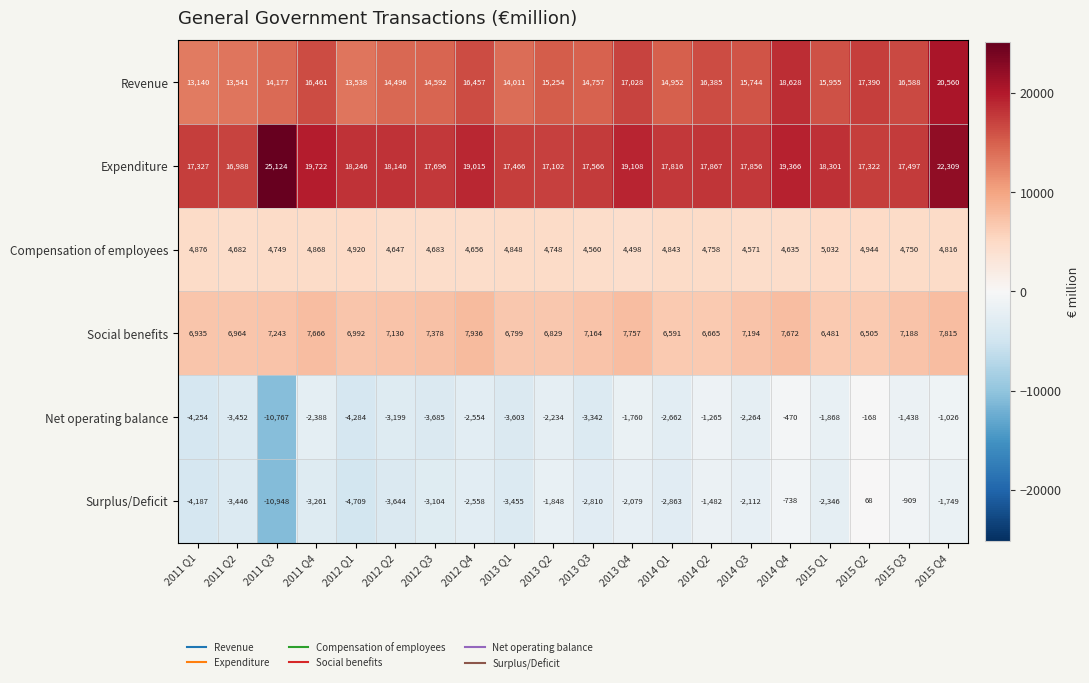

What is the sum of all Social benefits values?

142904